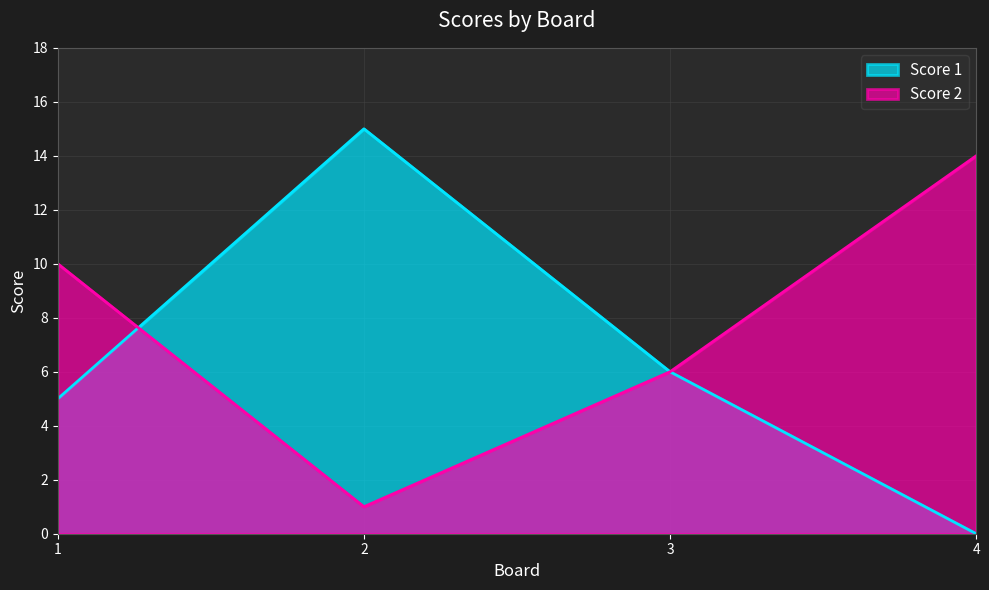

Between 3 and 4, which series saw the biggest shift?

Score 2